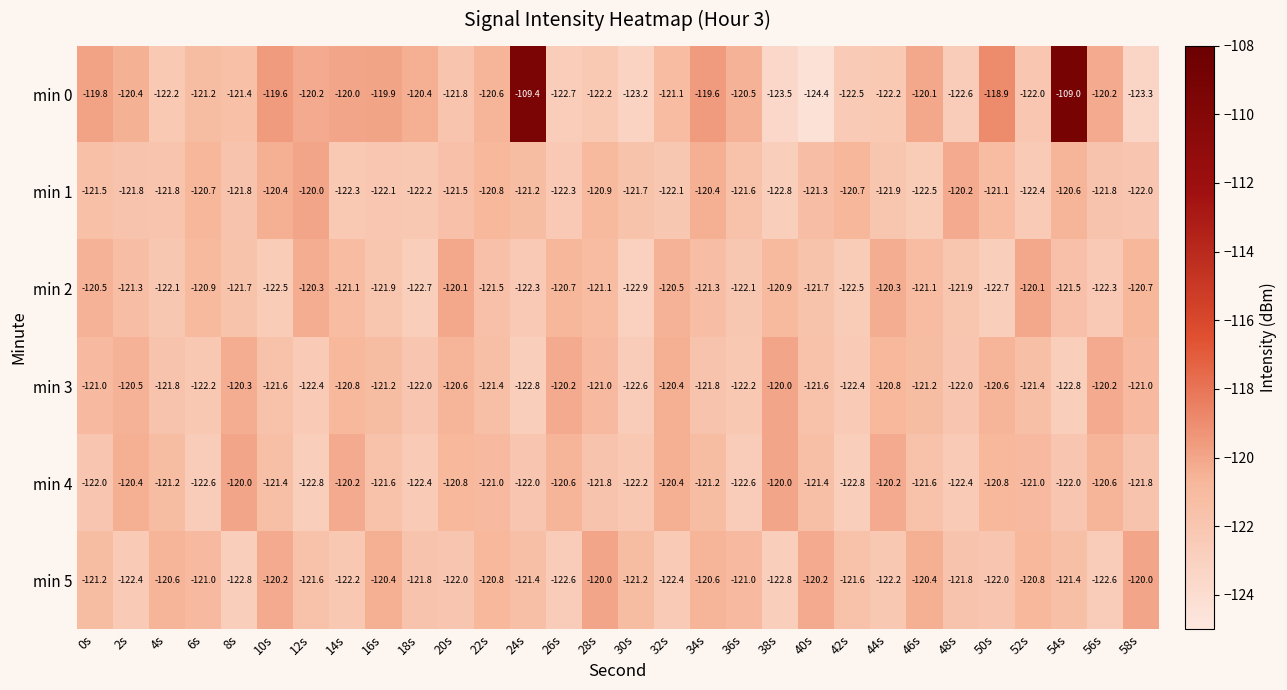

What is the difference between the highest and lowest values at 26s?

2.5